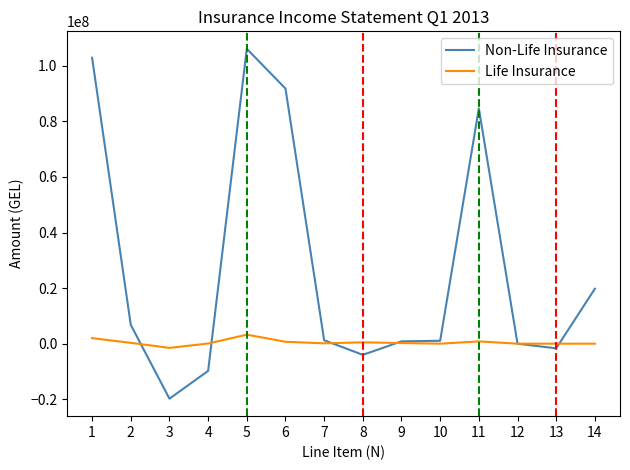

Between 1 and 12, which series saw the biggest shift?

Non-Life Insurance